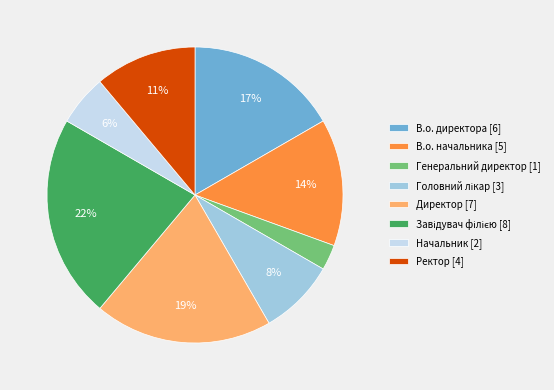

Do Генеральний директор [1] and В.о. директора [6] together represent more than half of the pie?

No